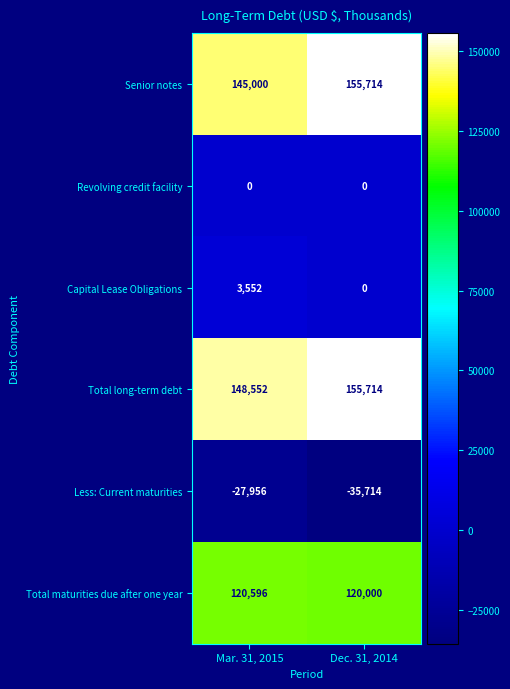

Reading left to right, transcribe all the data shown in this chart.

Senior notes: Mar. 31, 2015=145000	Dec. 31, 2014=155714
Revolving credit facility: Mar. 31, 2015=0	Dec. 31, 2014=0
Capital Lease Obligations: Mar. 31, 2015=3552	Dec. 31, 2014=0
Total long-term debt: Mar. 31, 2015=148552	Dec. 31, 2014=155714
Less: Current maturities: Mar. 31, 2015=-27956	Dec. 31, 2014=-35714
Total maturities due after one year: Mar. 31, 2015=120596	Dec. 31, 2014=120000